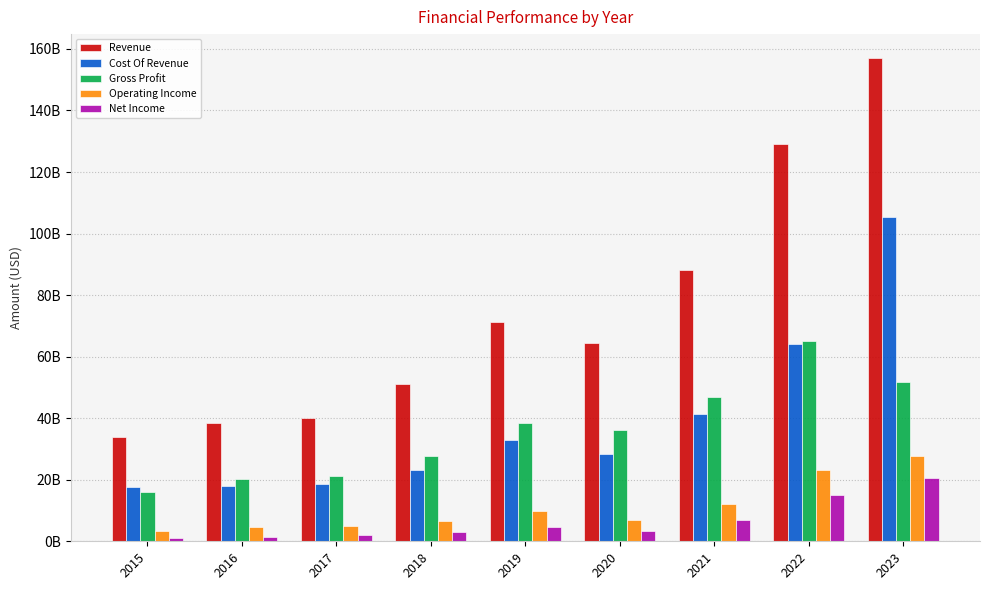

What is the total value across all series at 2019?

157238360000